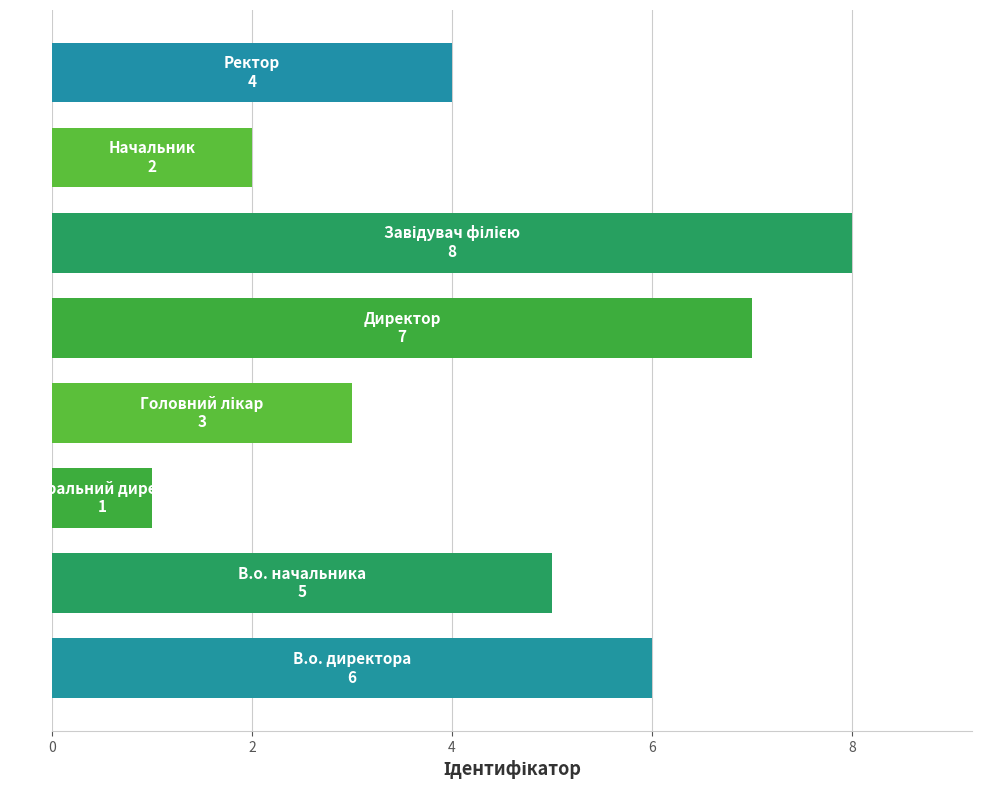

Reading bottom to top, transcribe all the data shown in this chart.

6	5	1	3	7	8	2	4